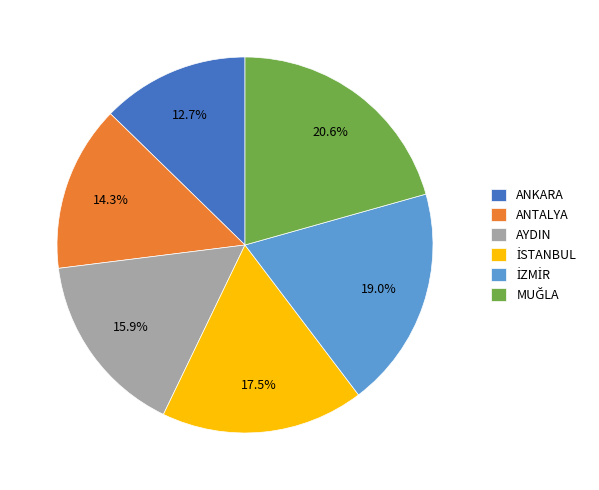

Is ANKARA the majority of the pie?

No